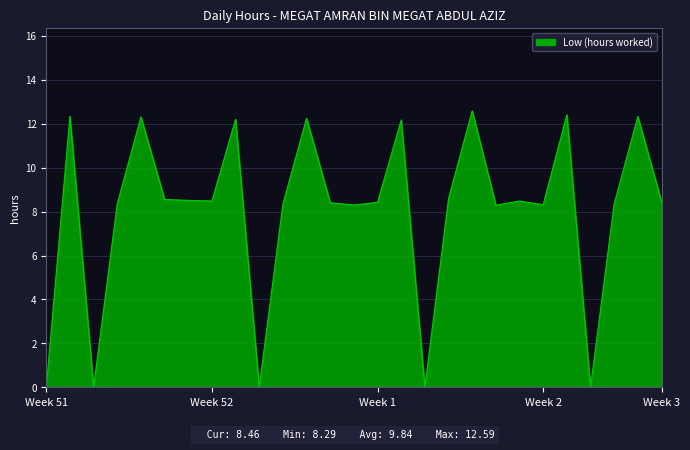

What is the difference between the maximum and minimum values?

12.6